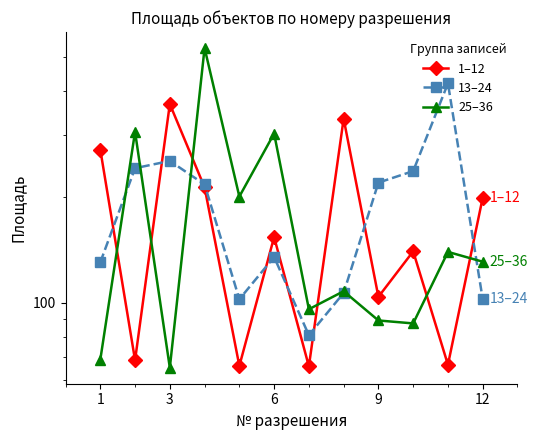

How many interior local valleys does the 13–24 series have?

2